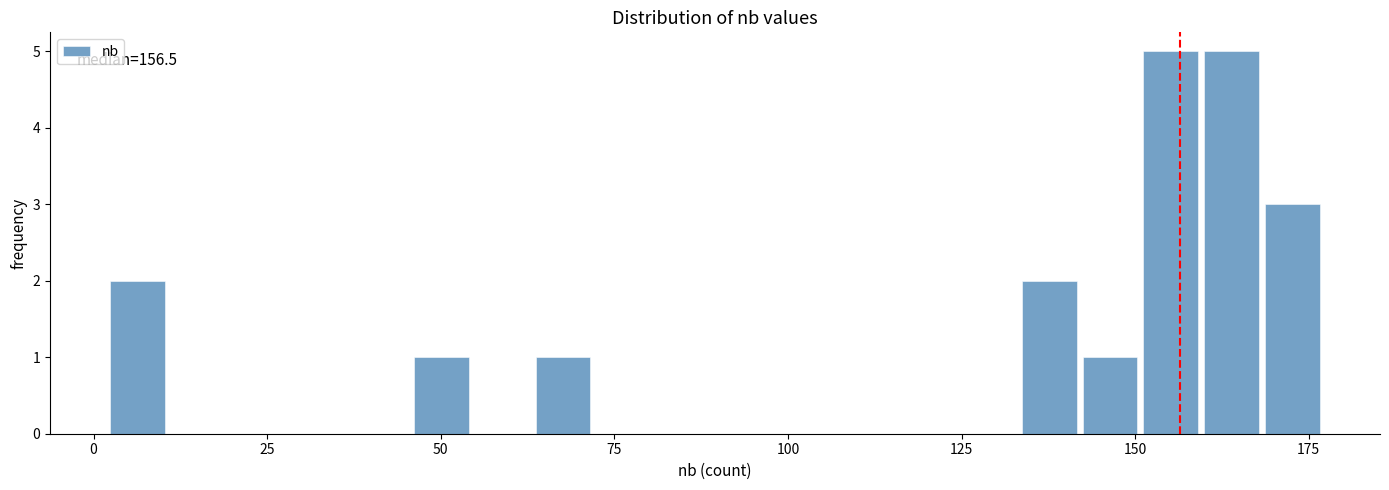

What is the greatest value displayed?

5